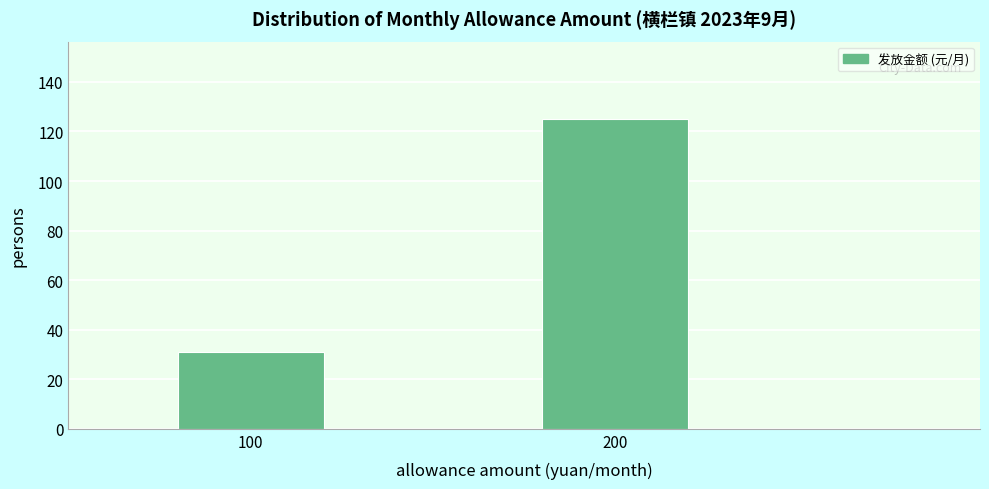

Reading left to right, transcribe all the data shown in this chart.

100=31	200=125